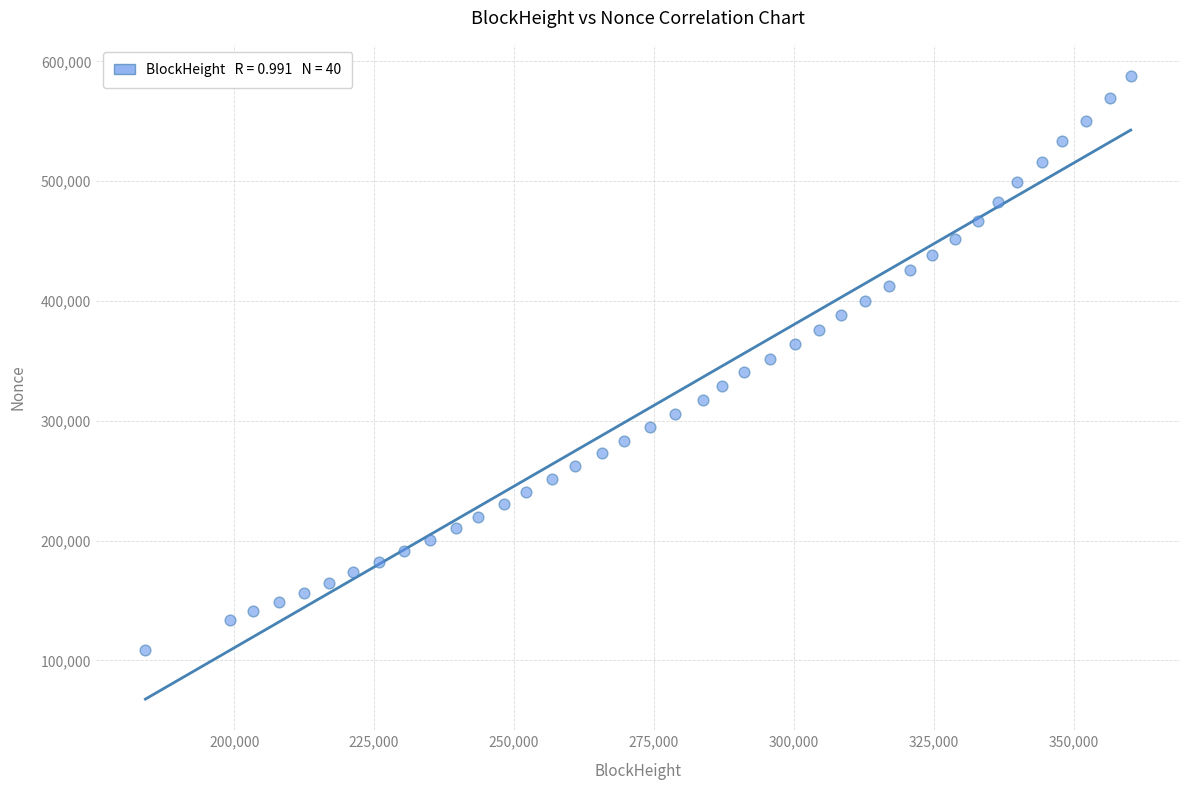

What is the range of X values (max minus min)?

176084